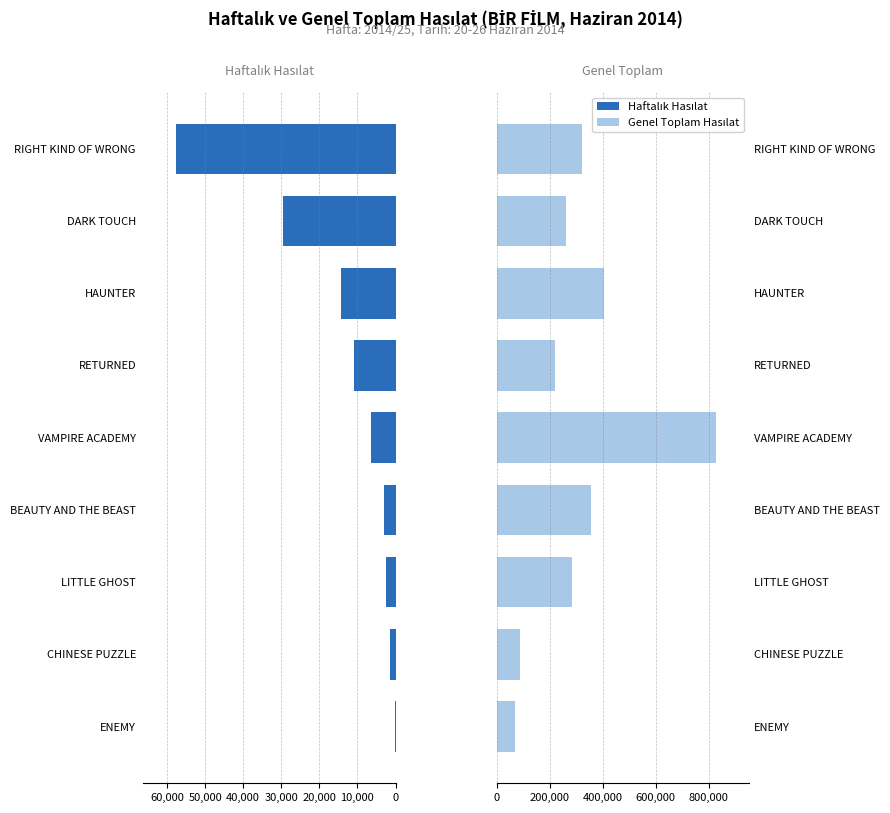

How many data points in Haftalık Hasılat are less than -6570?

4